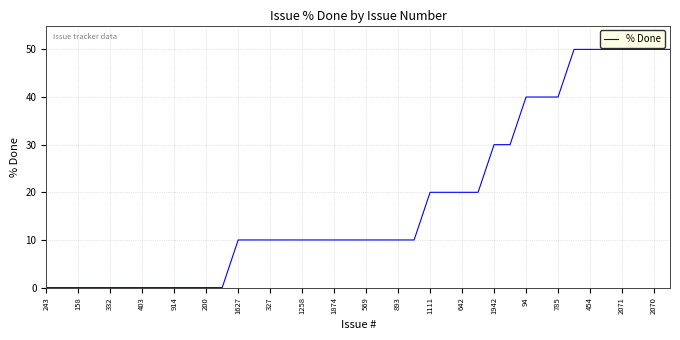

What is the difference between the maximum and minimum values?

50